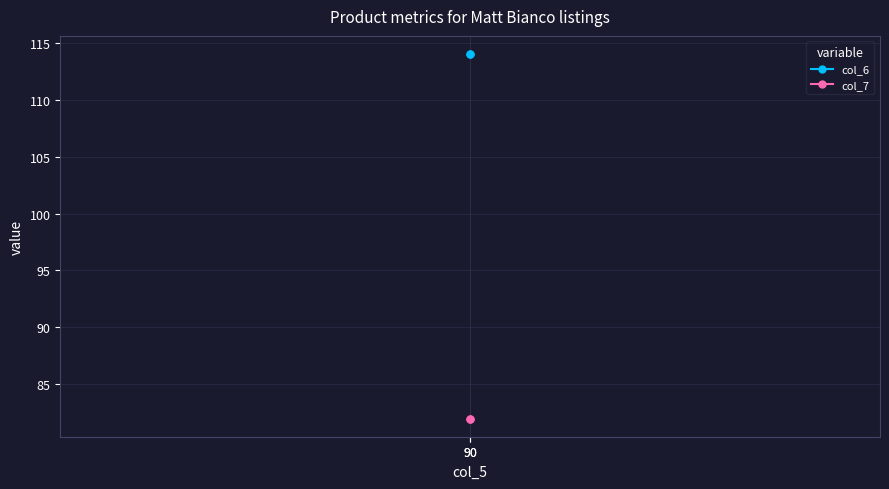

At how many categories does at least one series exceed 87?

2